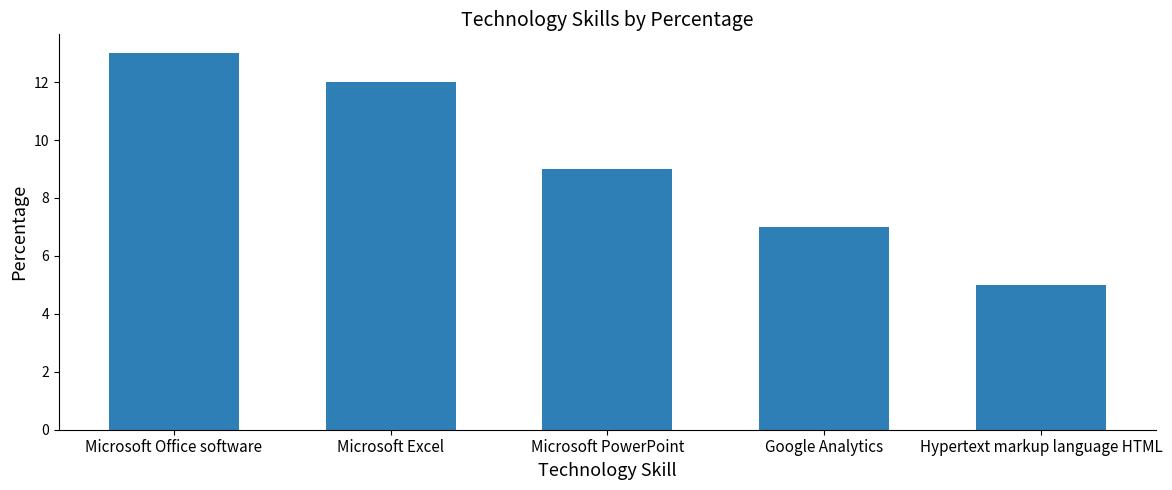

What position from the right is Microsoft Office software?

5